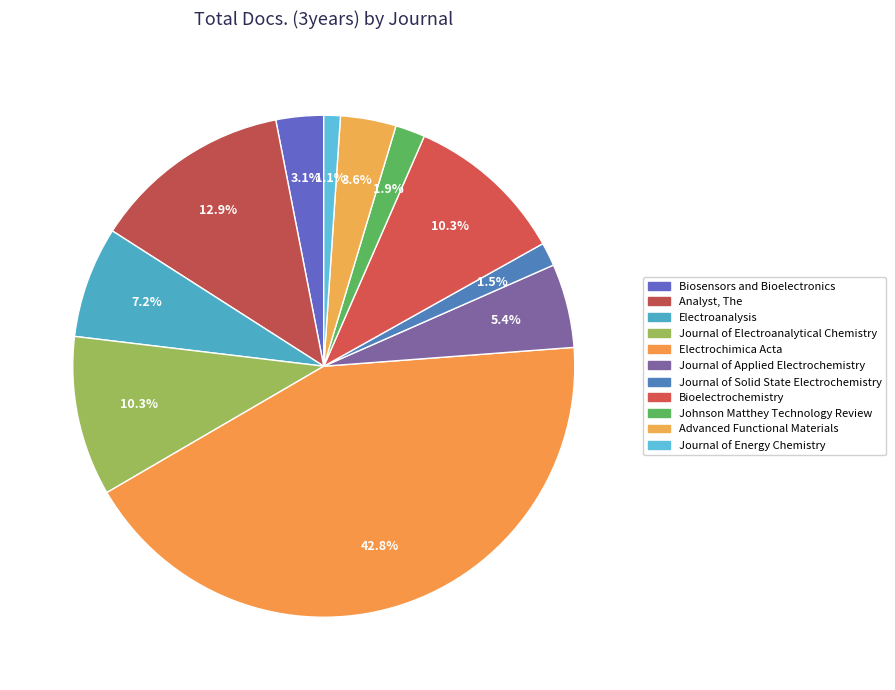

Count the number of slices in the pie.

11